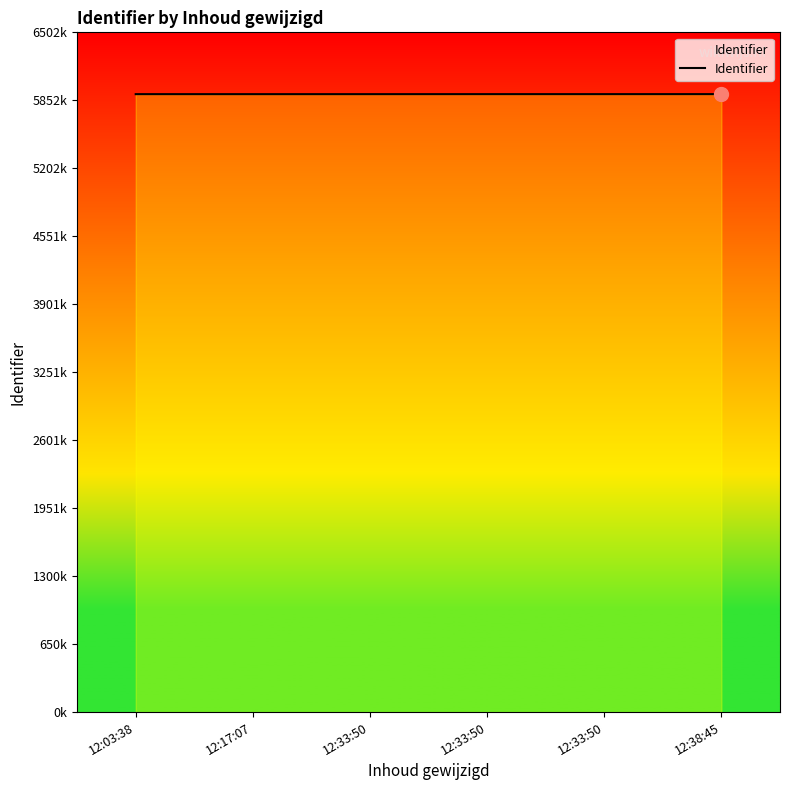

Does the chart display data point markers on the line(s)?

No